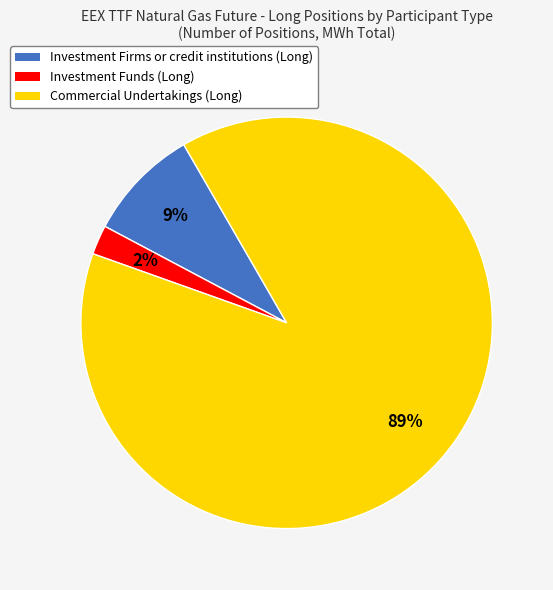

How many segments does this pie chart have?

3